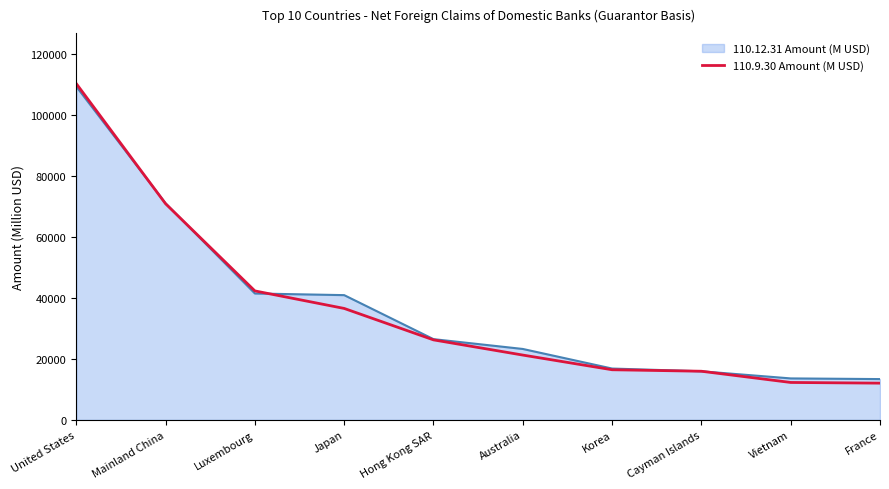

What is the highest value of the 110.12.31 Amount (M USD) series?

109262